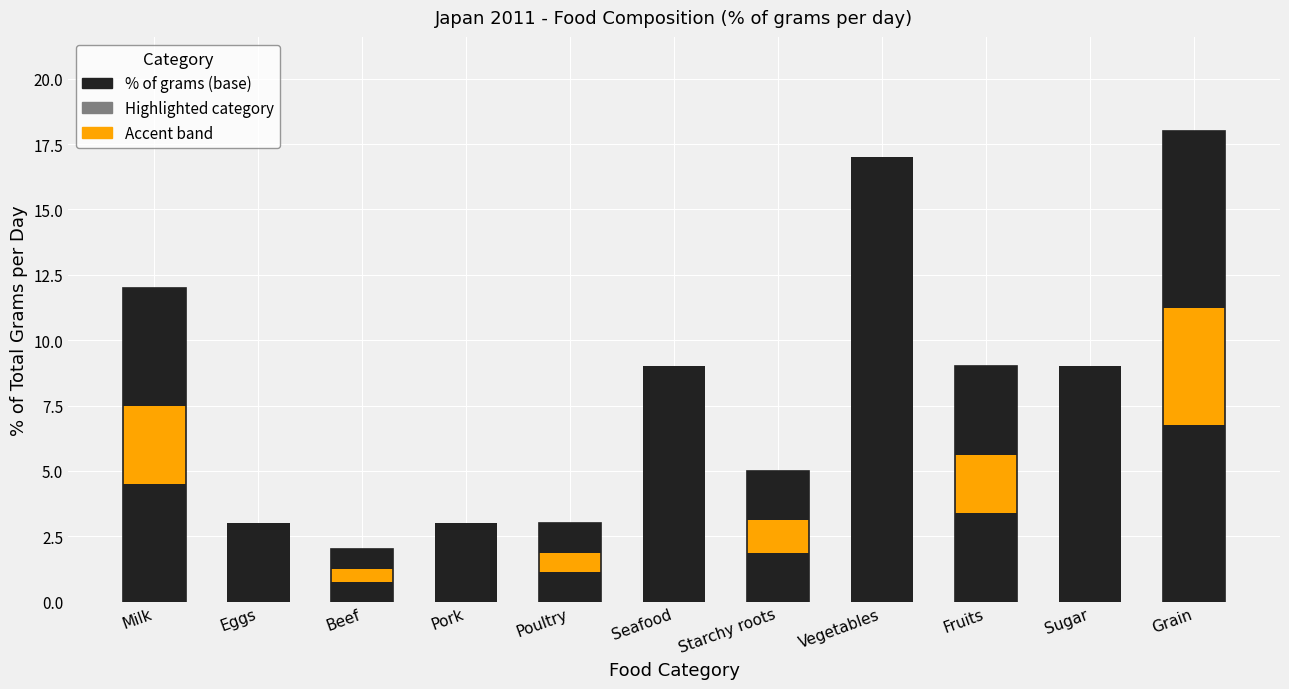

What is the ratio of the value at Sugar to the value at Vegetables?

0.5